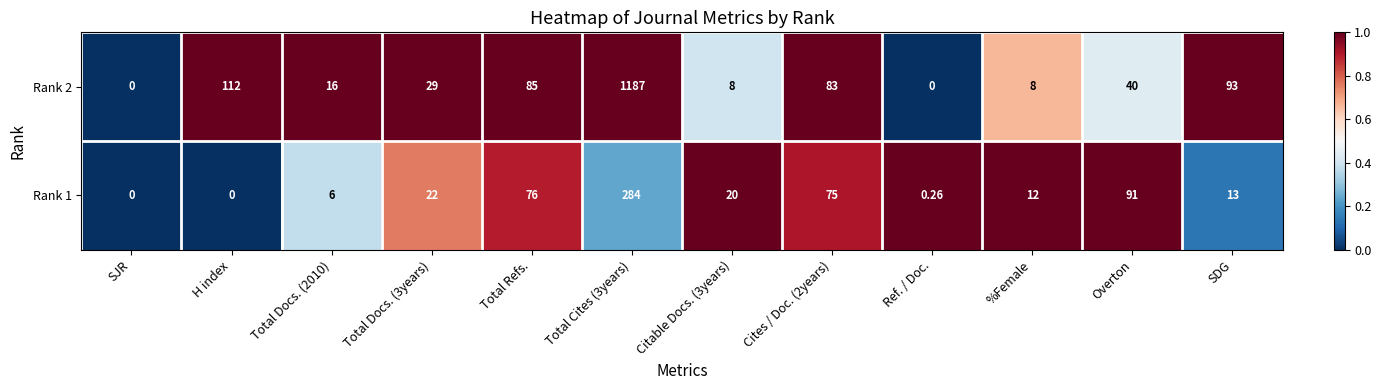

How many categories are shown in the chart?

12